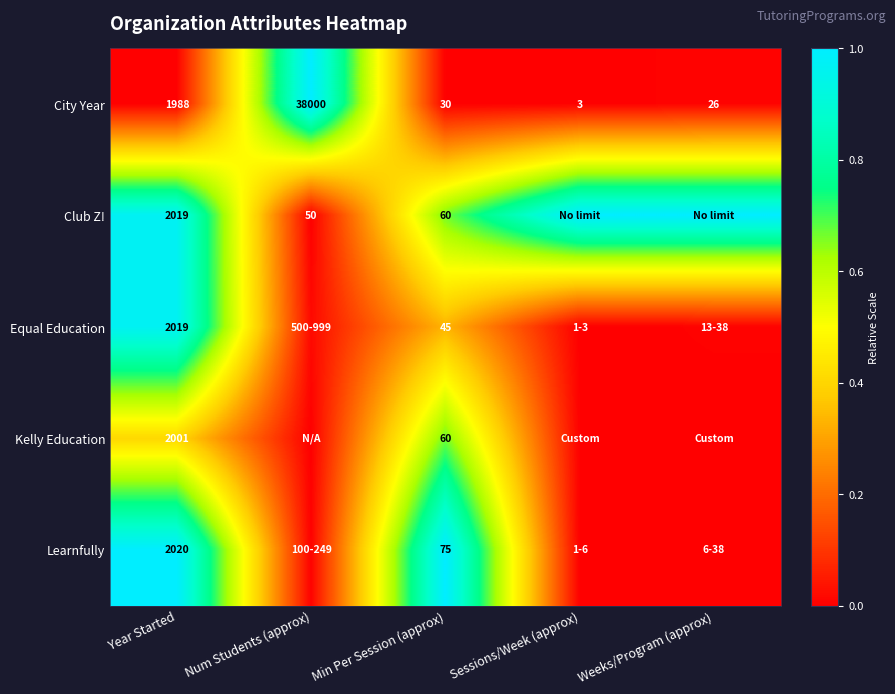

At which category does the chart reach its peak across all series?

Num Students (approx)